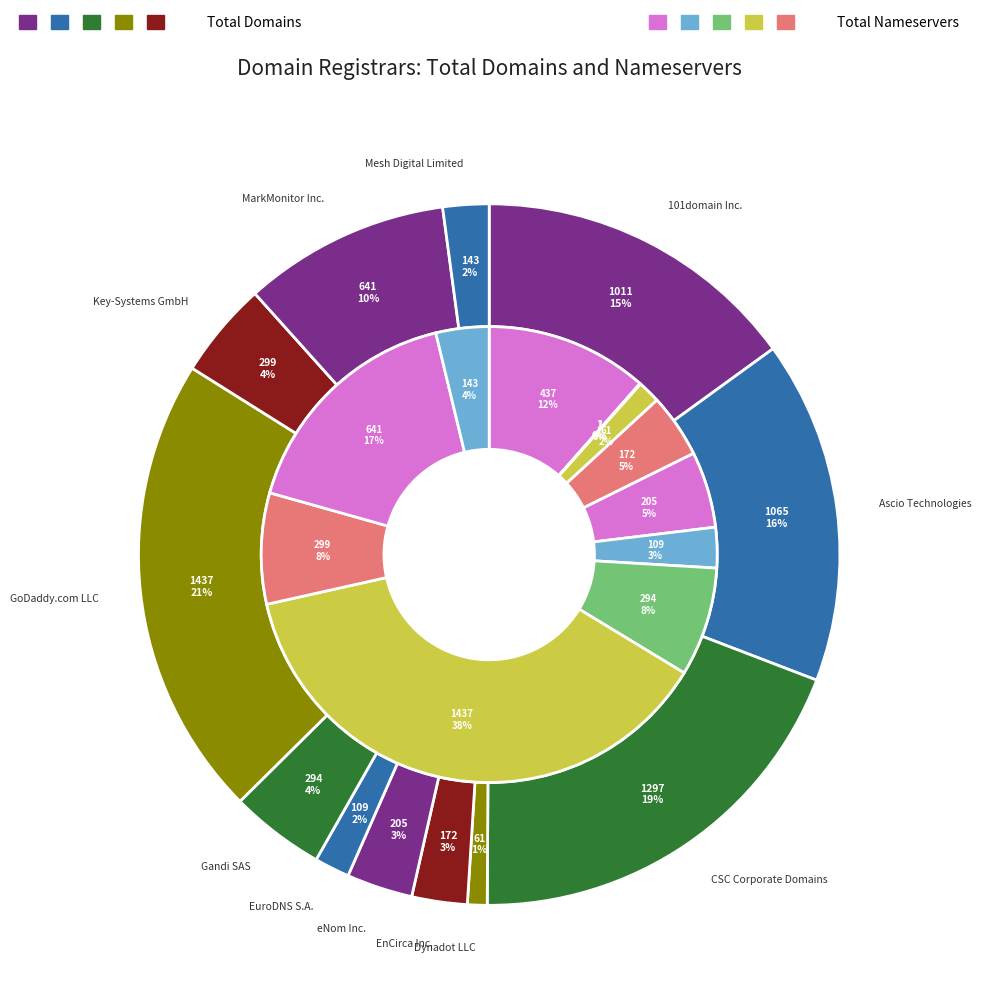

Between total_domains and total_nameservers, which series saw the biggest shift?

total_nameservers